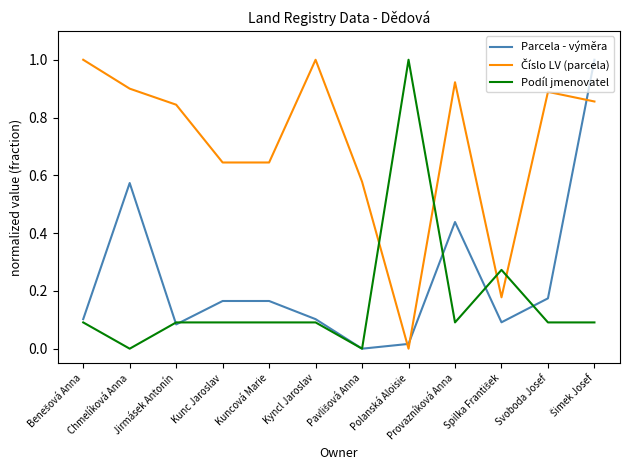

What position from the right is Chmelíková Anna?

11